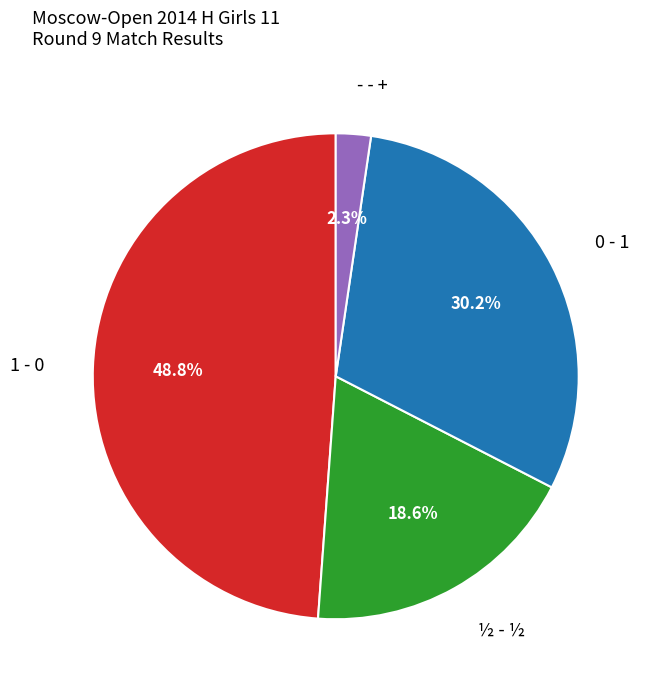

Is there any slice that represents more than half of the pie?

No